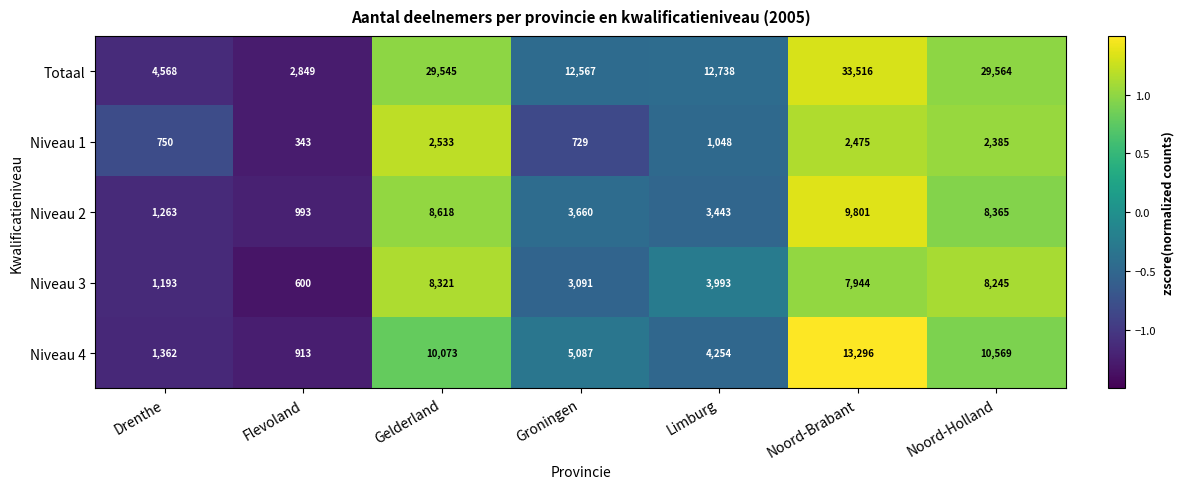

Which series has the largest range (max minus min)?

Totaal